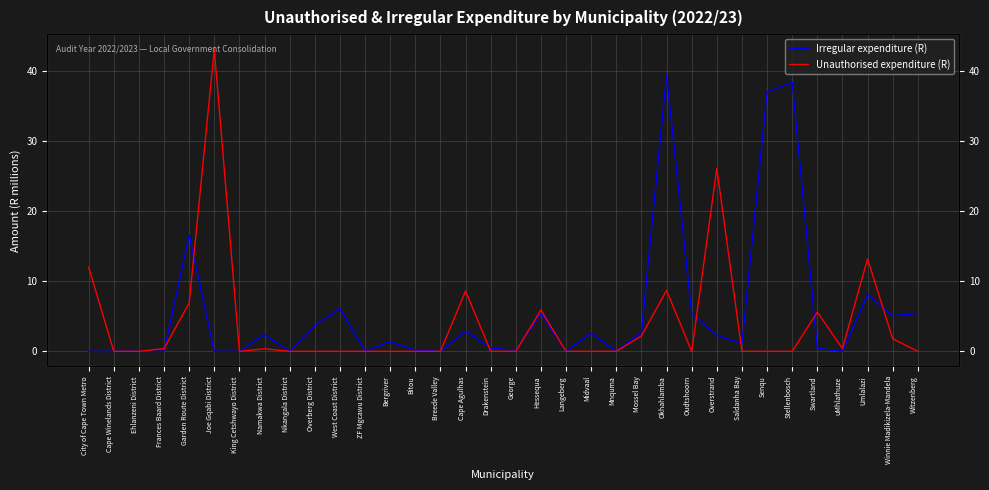

What position from the right is West Coast District?

24